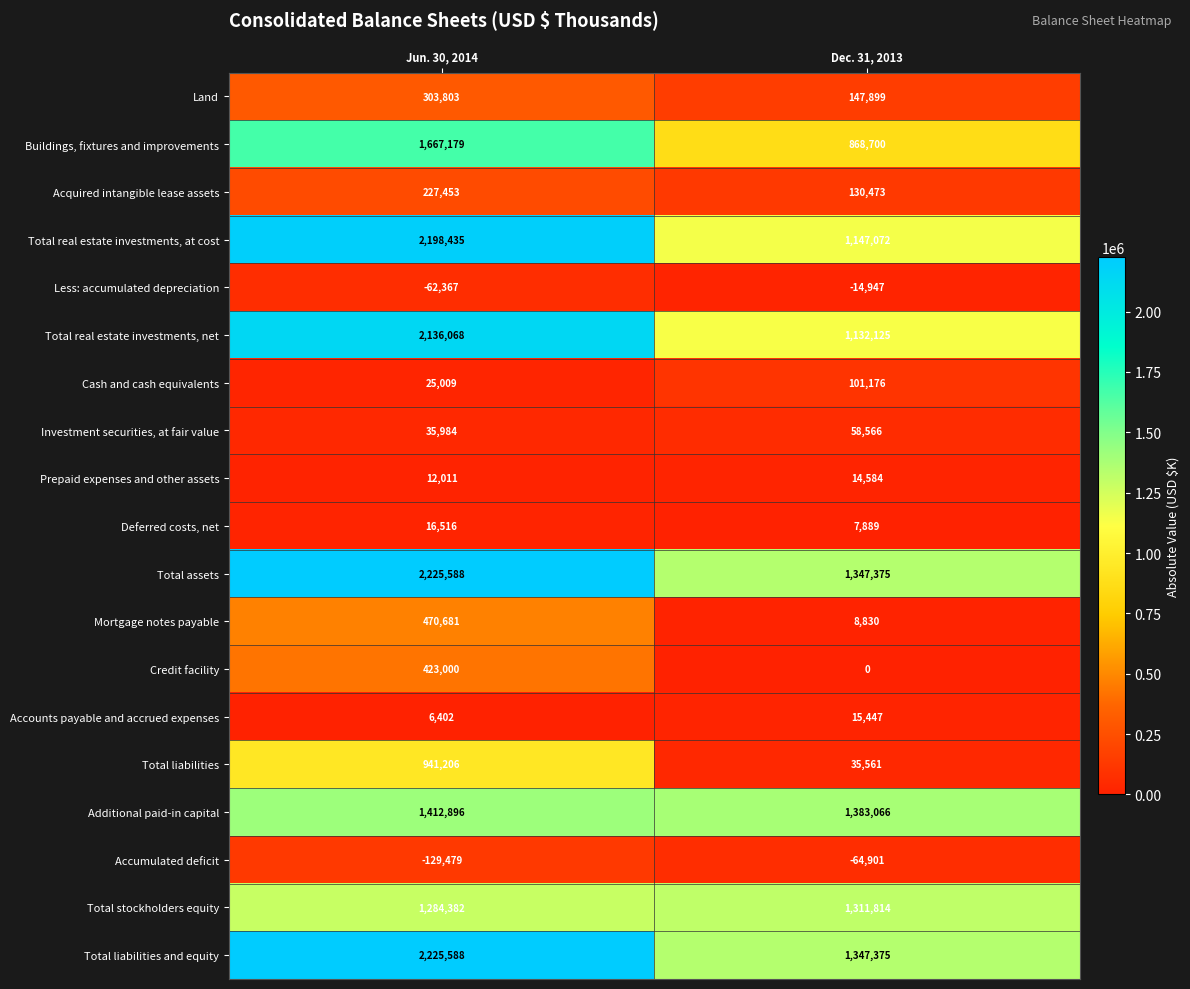

Read the Additional paid-in capital value at Jun. 30, 2014, to the nearest 10.

1412900